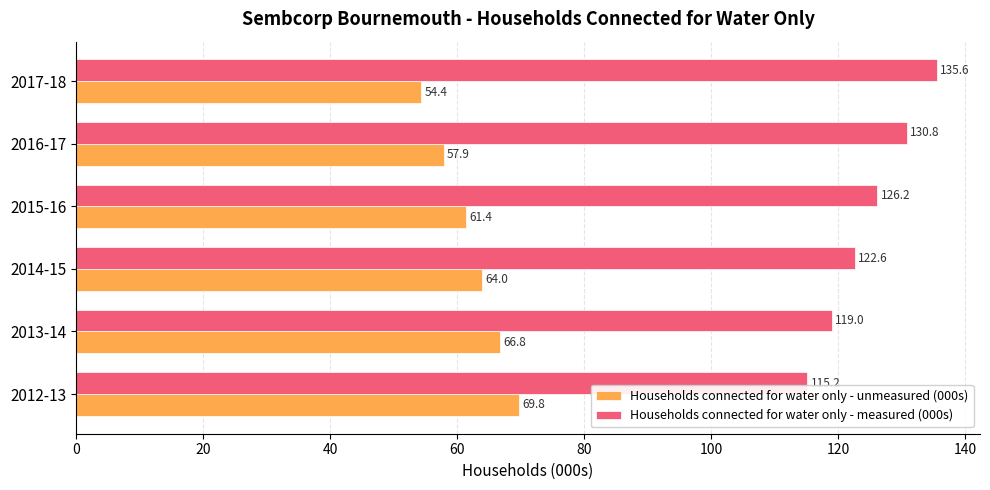

Is it true that Households connected for water only - unmeasured (000s) equals 57.9 at 2016-17?

True